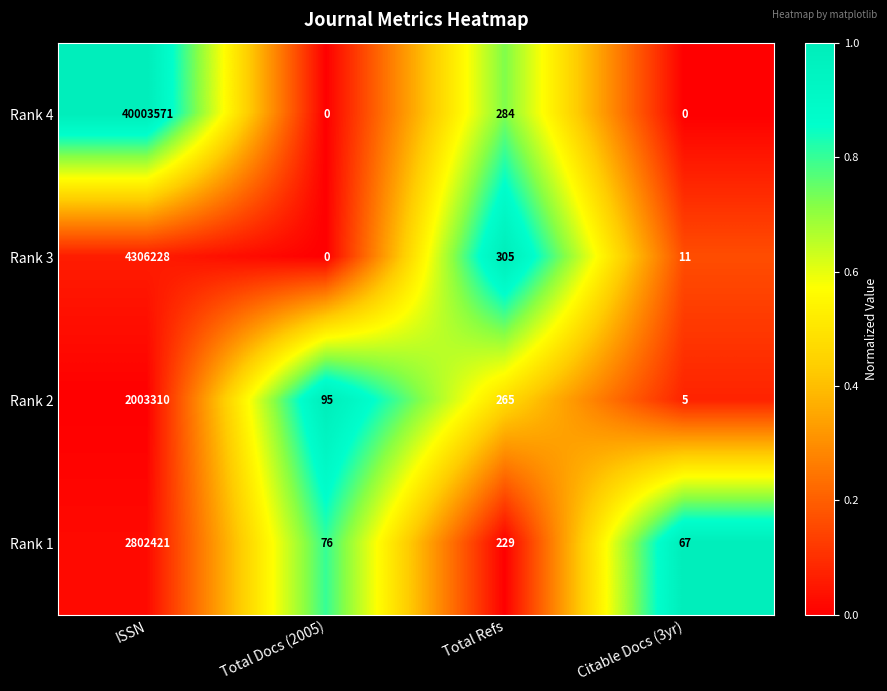

Between ISSN and Total Docs (2005), which series saw the biggest shift?

Rank 4